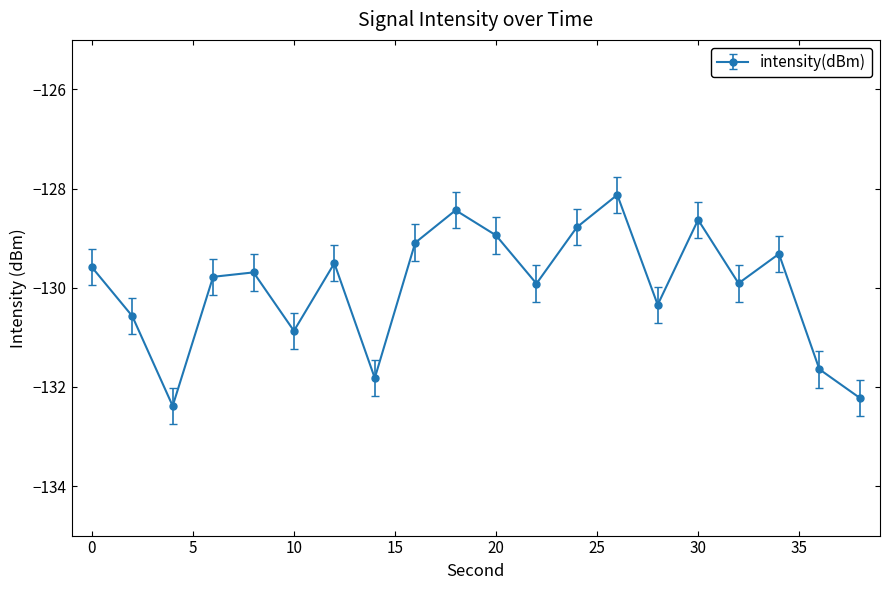

What is the greatest value displayed?

-128.1